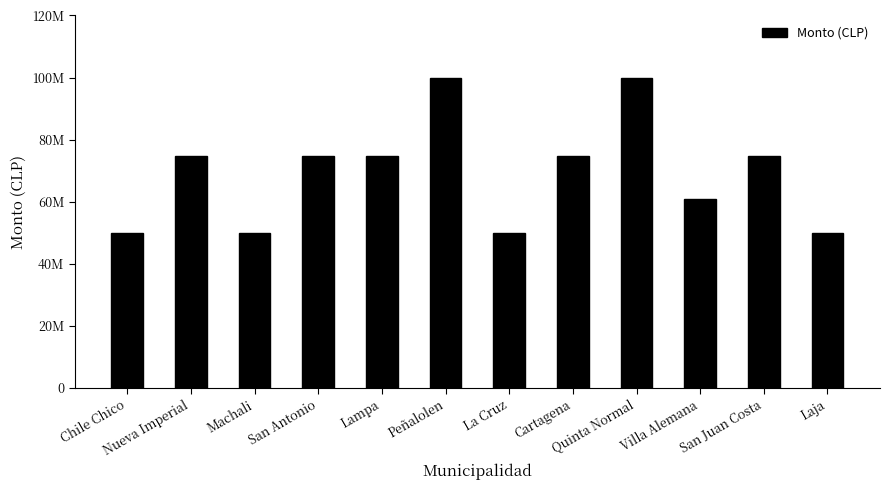

List the labels in order of value, smallest first.

Chile Chico, Machali, La Cruz, Laja, Villa Alemana, Nueva Imperial, San Antonio, Lampa, Cartagena, San Juan Costa, Peñalolen, Quinta Normal